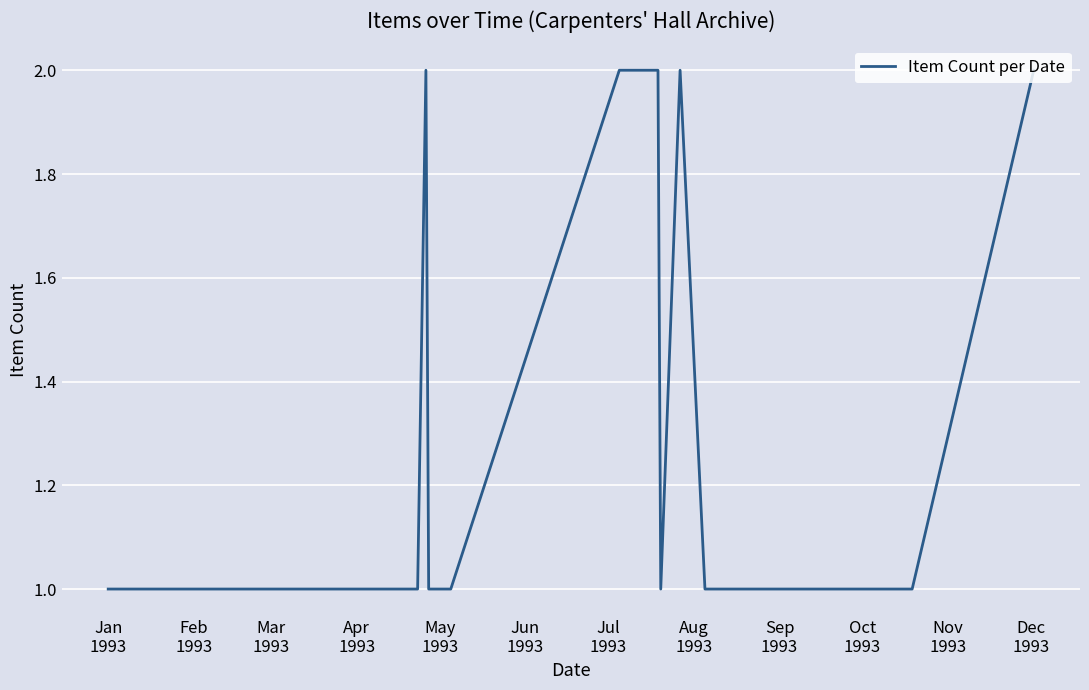

How many distinct data groups are displayed?

1